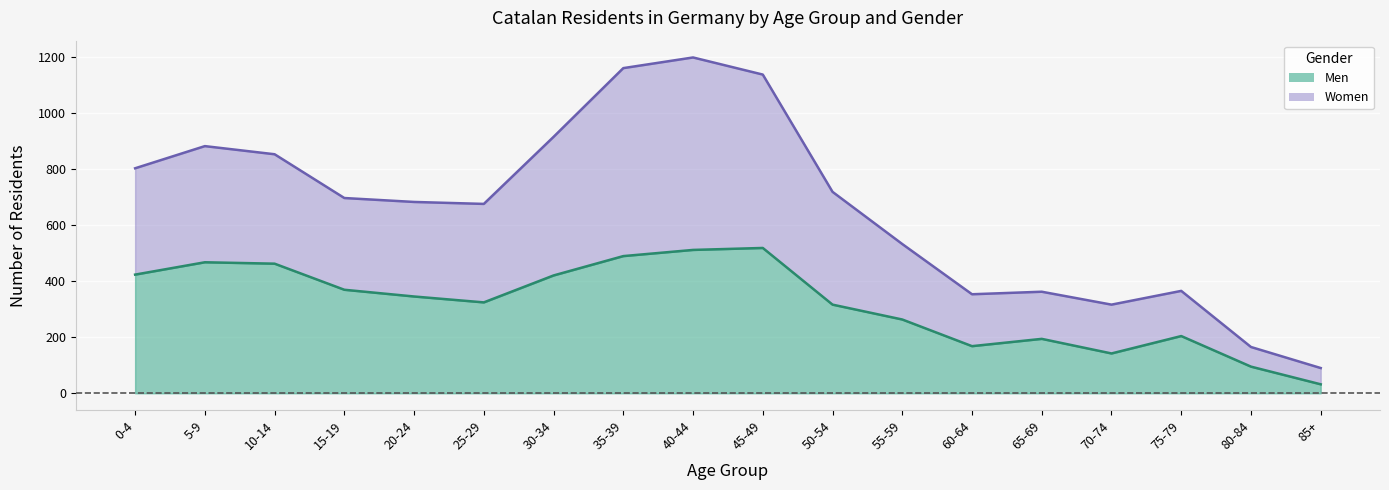

What position from the right is 40-44?

10